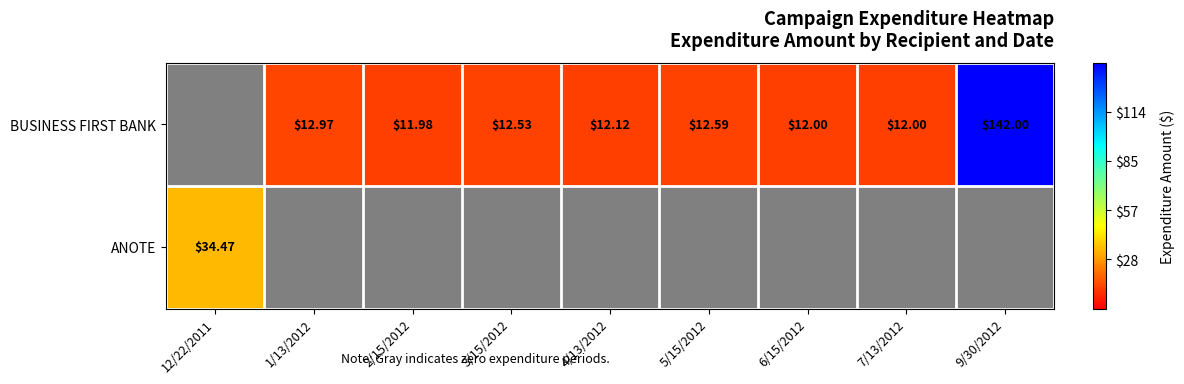

What is the greatest value displayed?

142.0